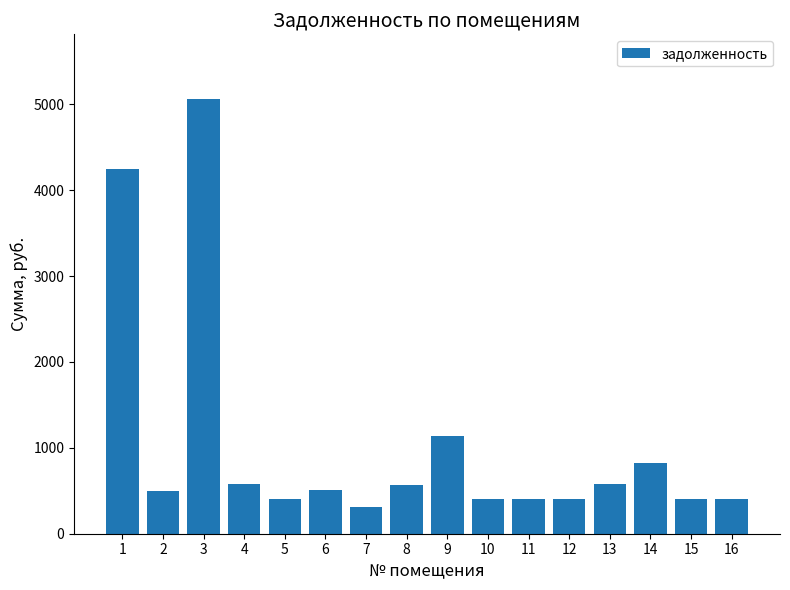

Are the bars grouped side by side (vs. stacked)?

No